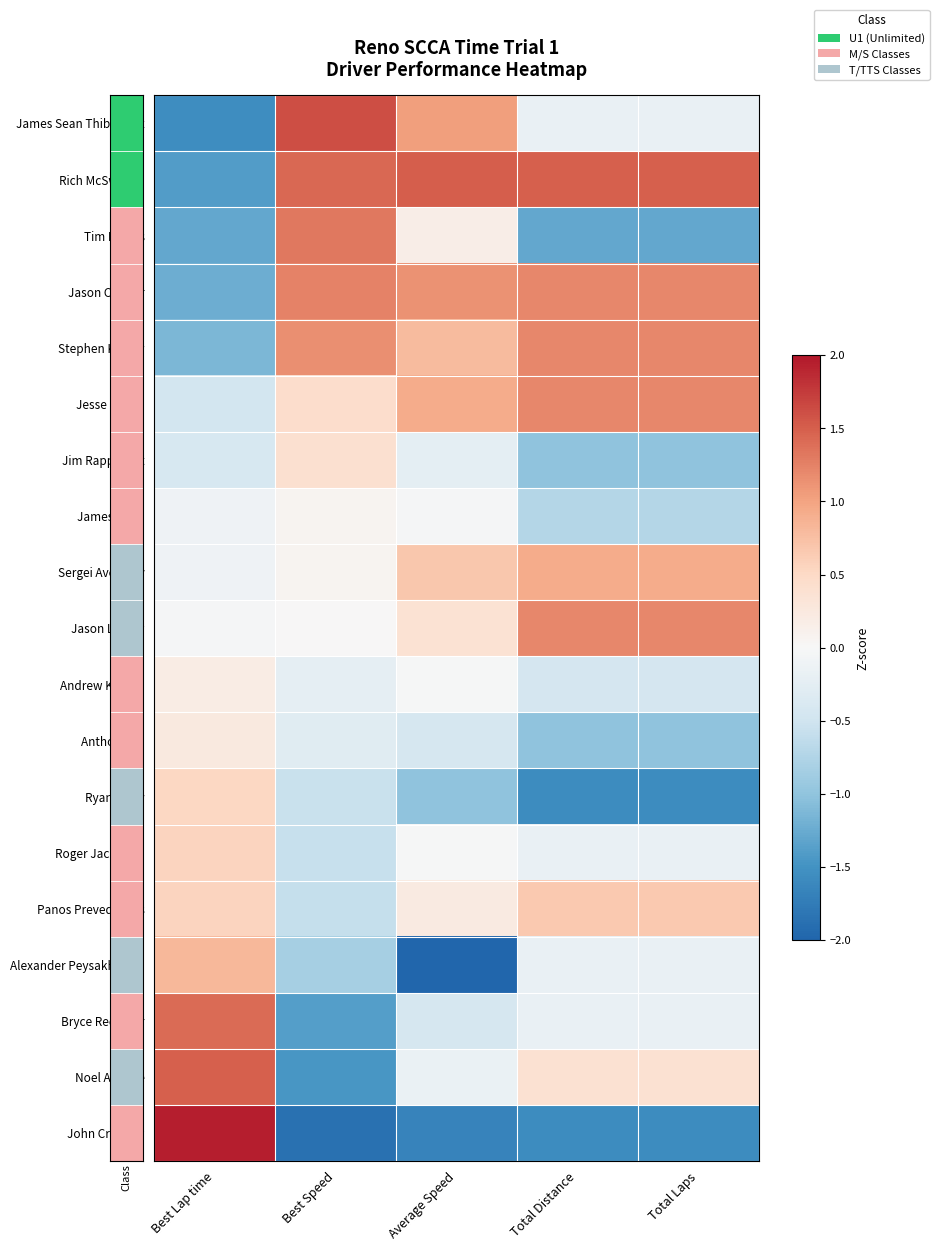

What is the difference between the highest and lowest values at Best Lap time?

3.5